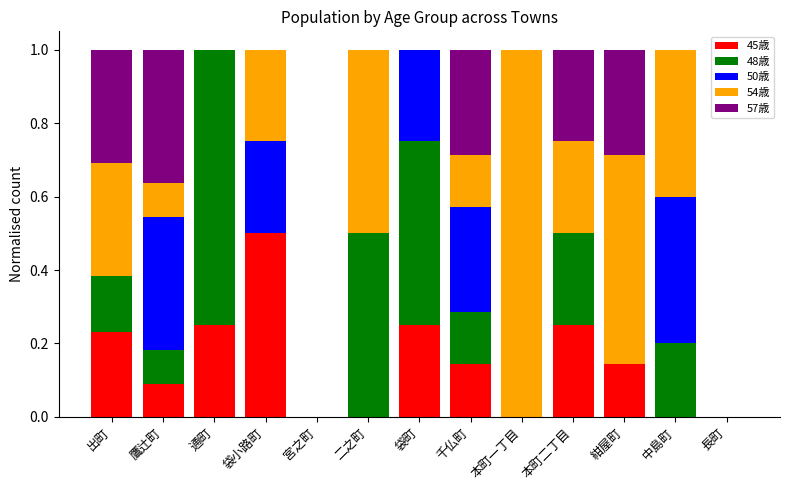

Are the bars grouped side by side (vs. stacked)?

No